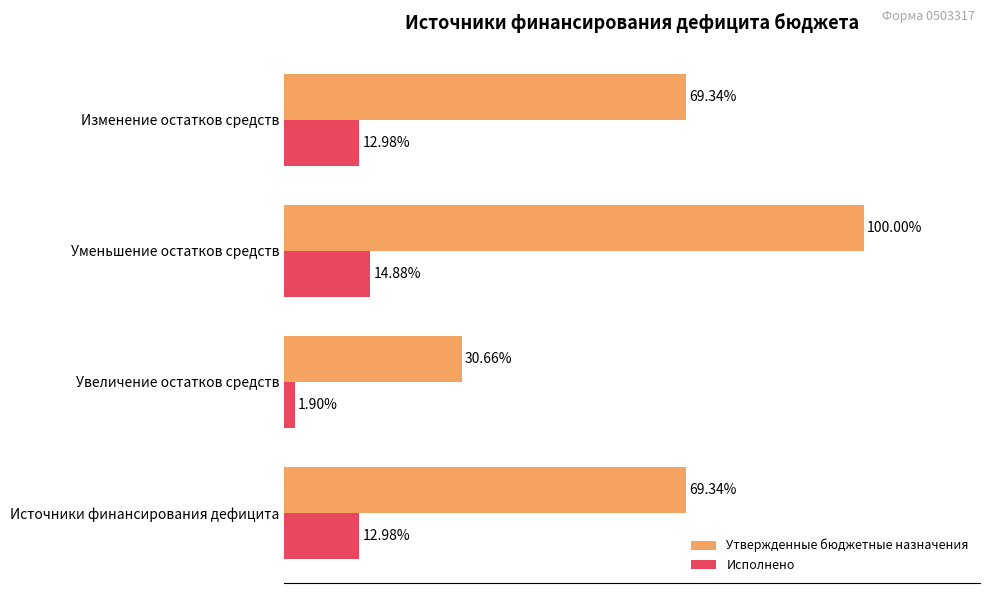

Which category has the highest value in the Исполнено series?

Уменьшение остатков средств